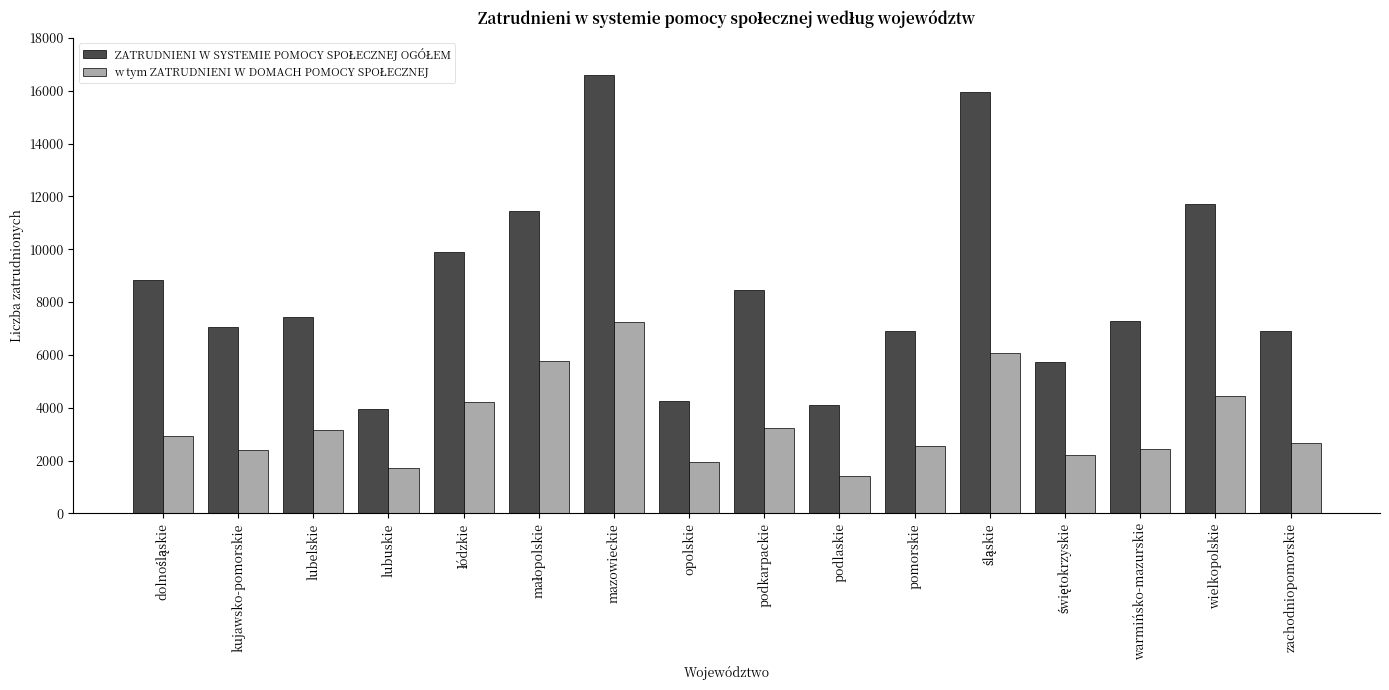

What is the label of the 13th bar from the right?

lubuskie